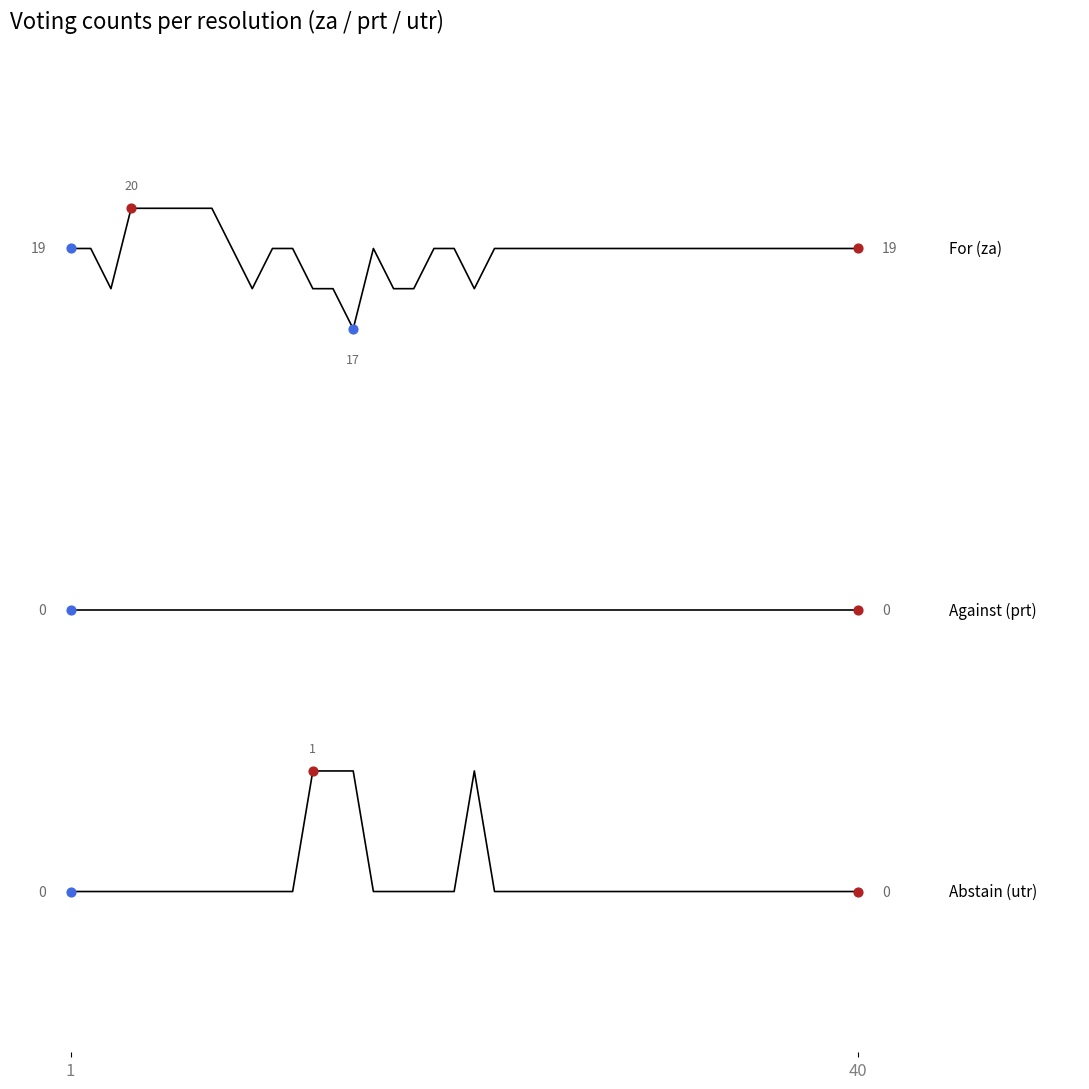

At which category is the sum across all series the highest?

12